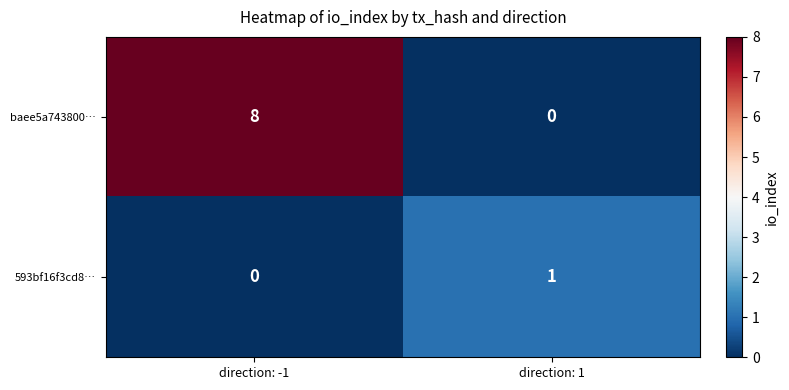

Which series has the widest spread of values?

baee5a743800…